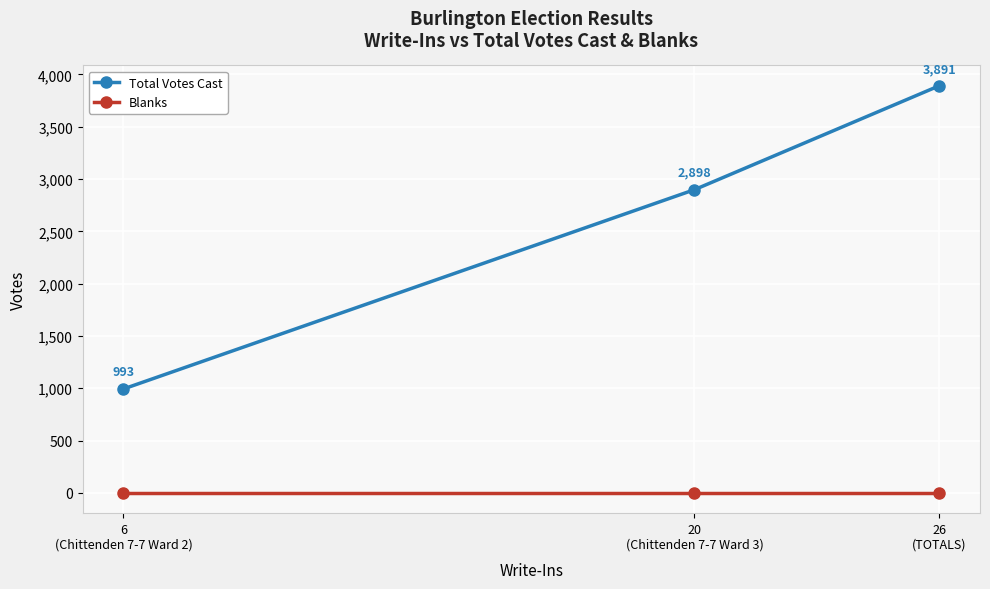

How many Total Votes Cast values are between 993 and 3891?

3